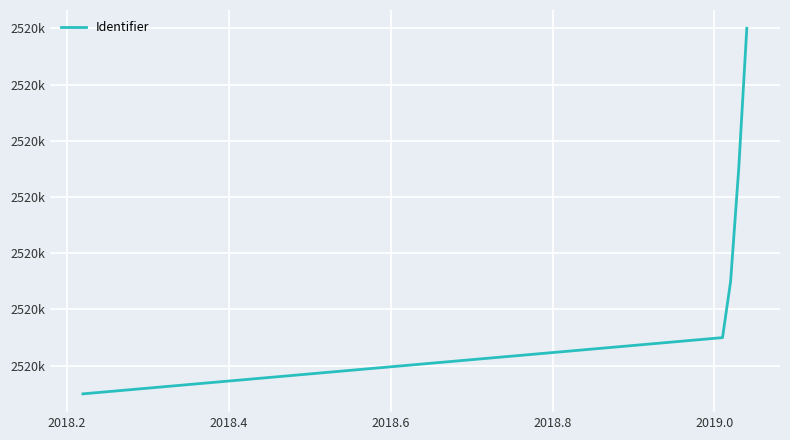

What is the greatest value displayed?

2520782